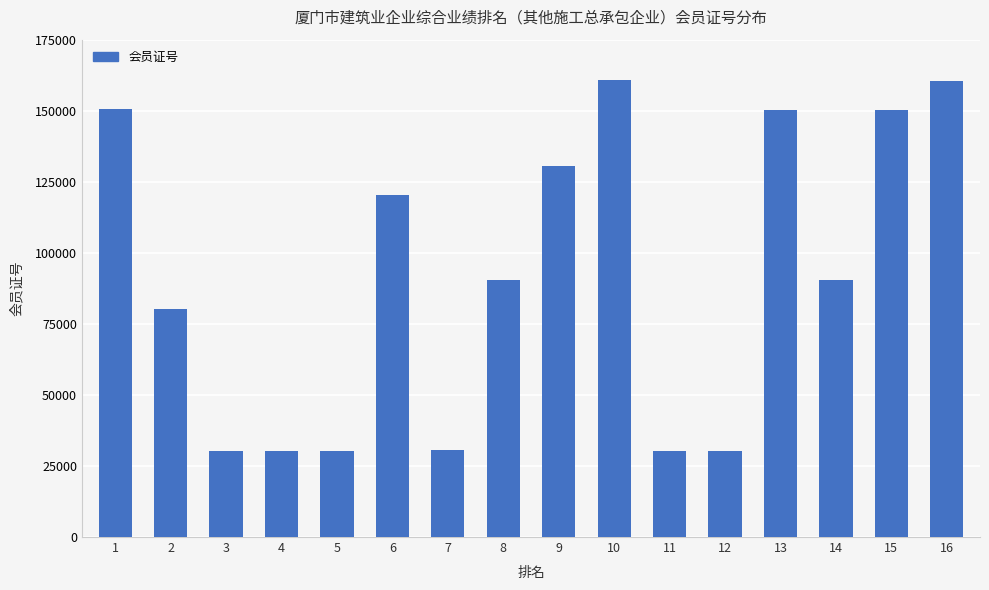

What is the ratio of the value at 4 to the value at 16?

0.2